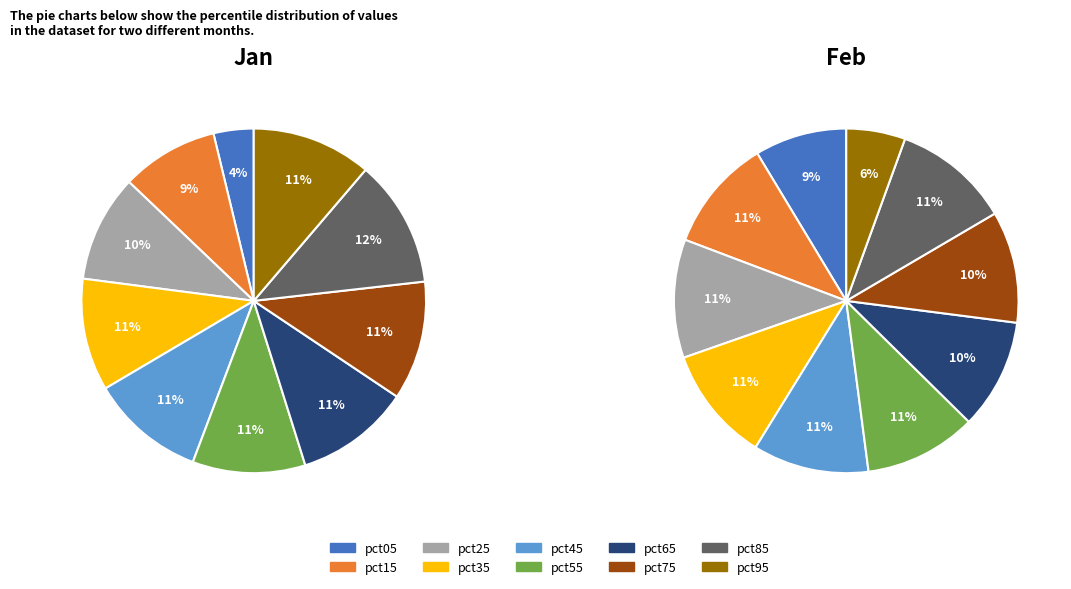

To the nearest percent, what is the difference between the largest and smallest slice percentages?

8%